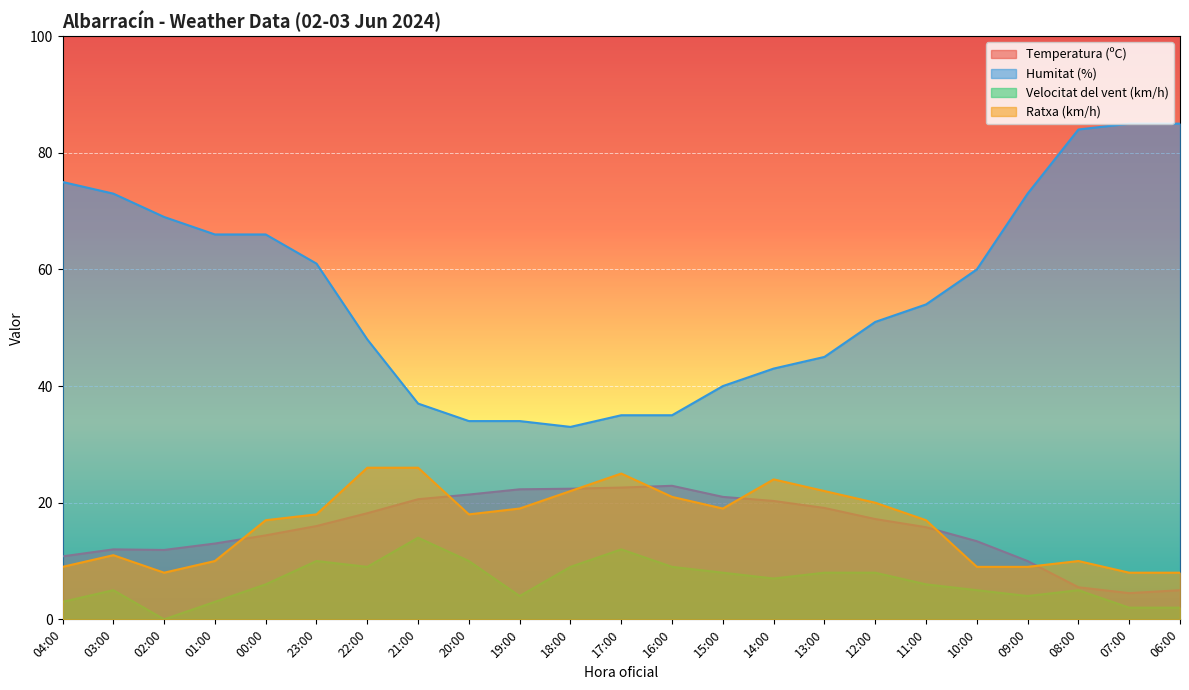

What is the sum of all Ratxa (km/h) values?

376.0